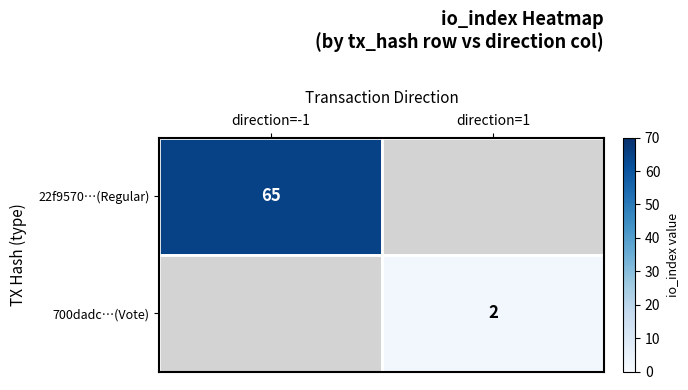

The 700dadc…(Vote) series shows 0 at direction=1. True or false?

False